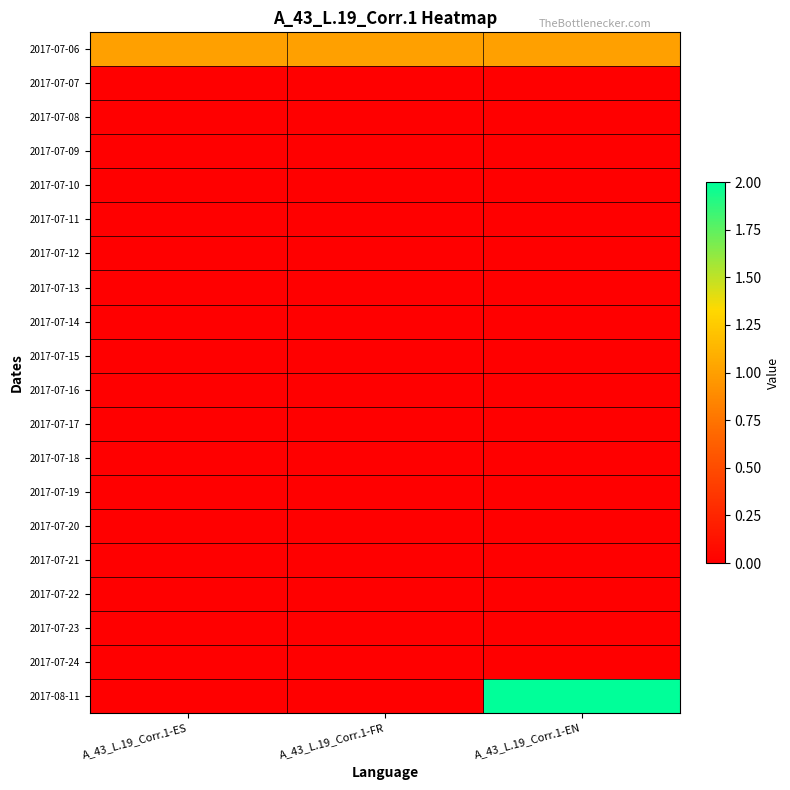

Which series has the largest range (max minus min)?

2017-08-11